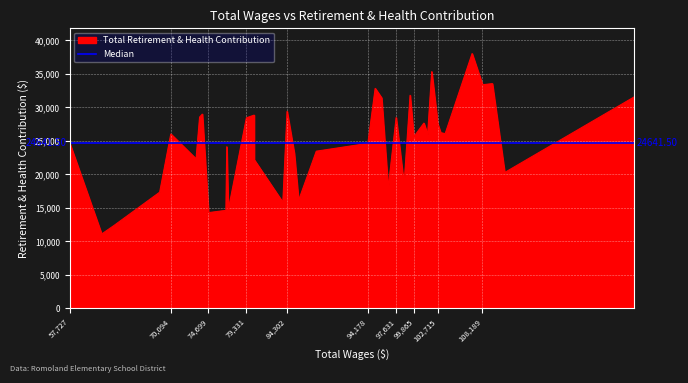

The value at 99795 is 43489. True or false?

False